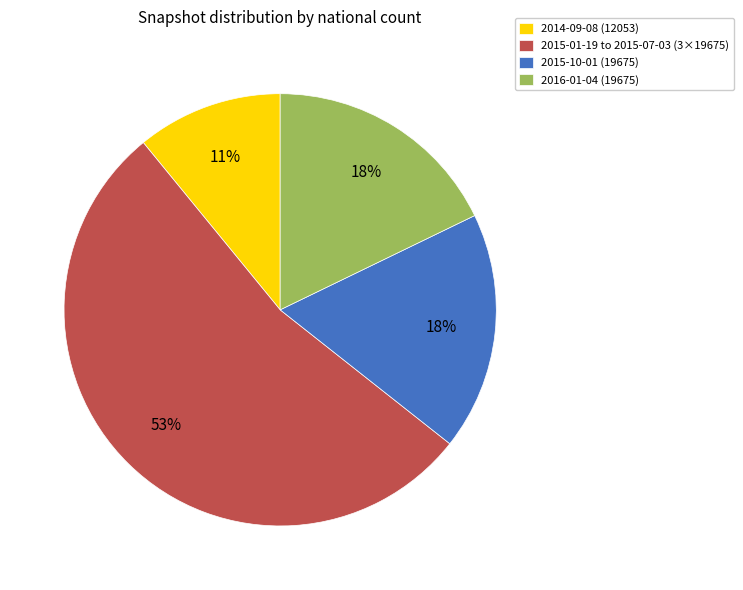

True or false: 2014-09-08 (12053) accounts for 5% of the total.

False